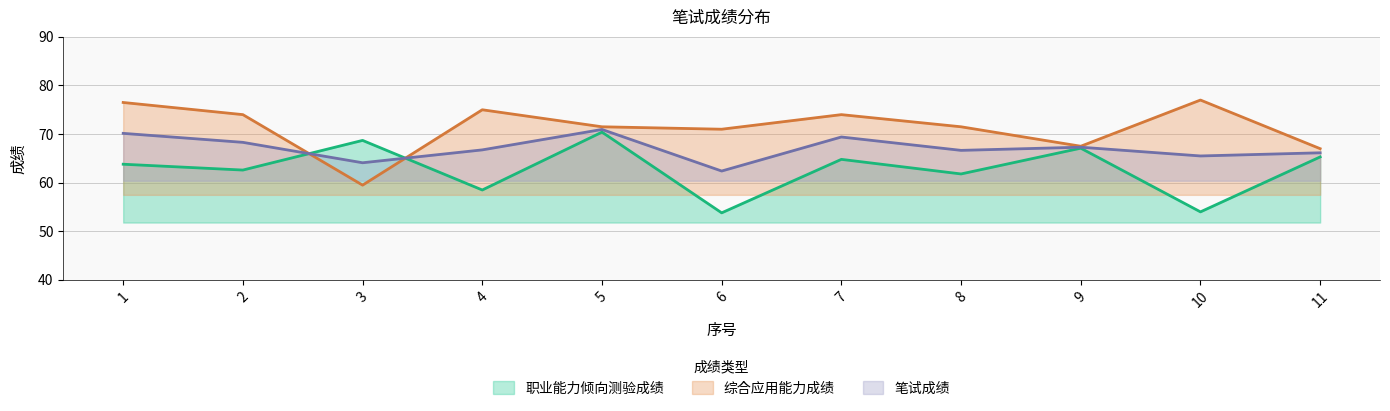

At how many categories does at least one series exceed 74?

3